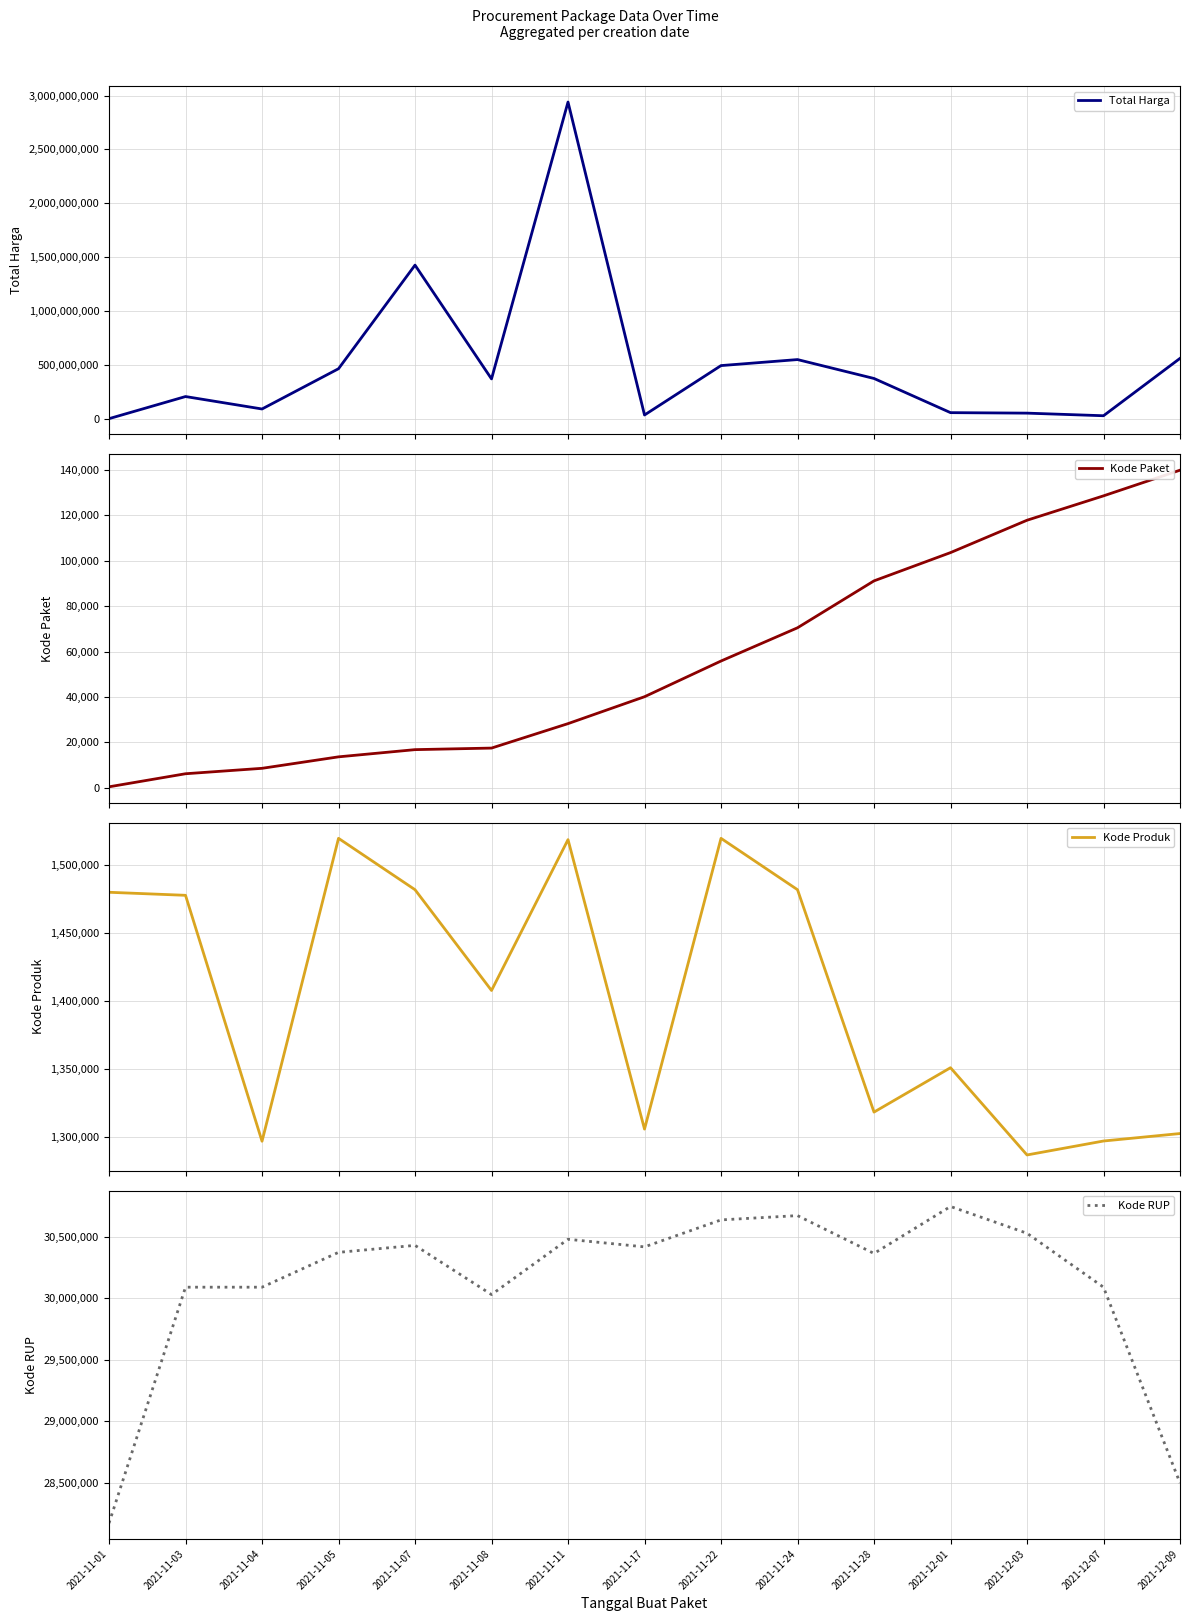

Is it true that Kode Paket equals 26892 at 2021-11-07?

False